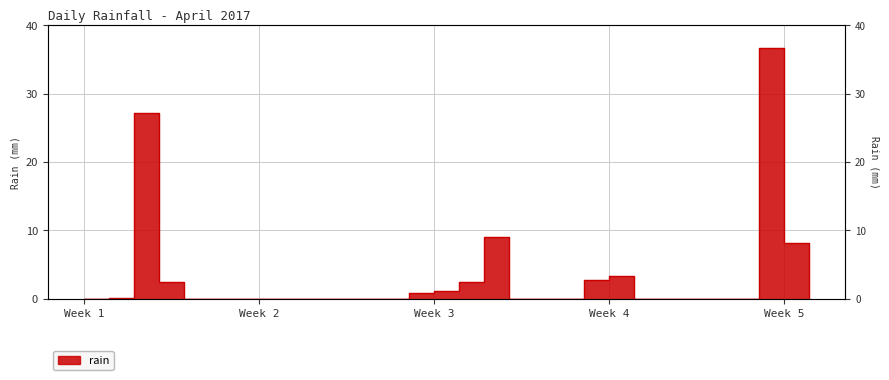

Between 2017-04-08 and 2017-04-28, which is larger?

2017-04-28